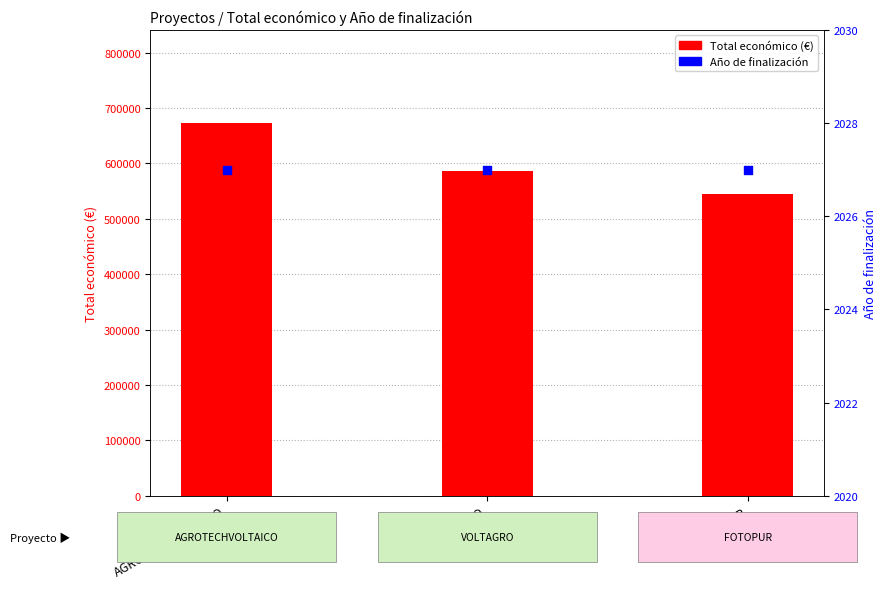

Which series reaches the maximum Y coordinate?

Total económico